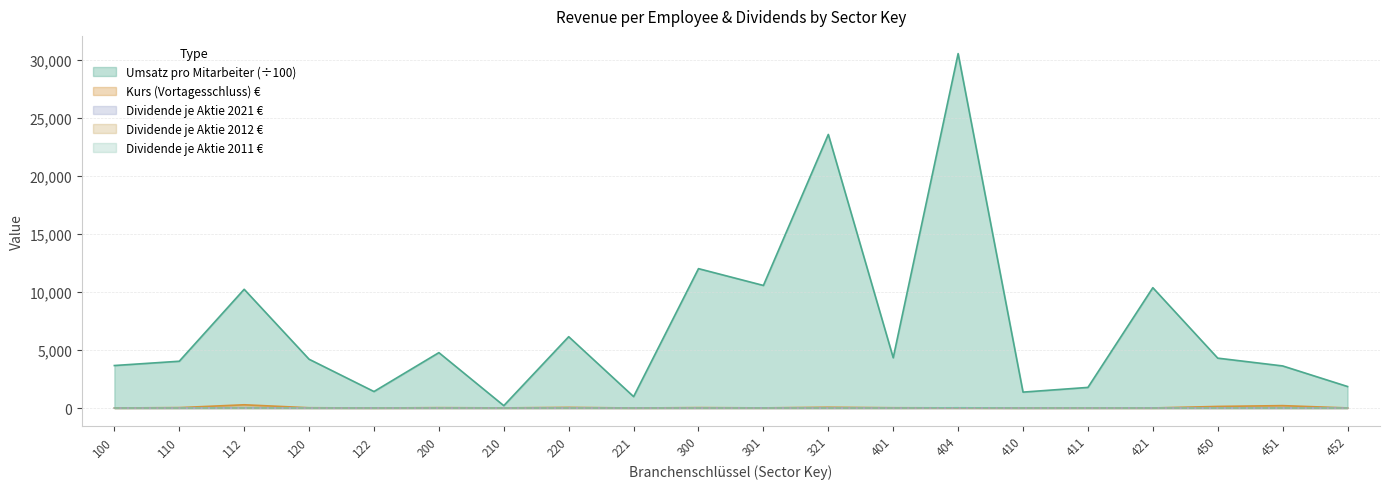

What is the maximum value for Kurs (Vortagesschluss)?

277.4